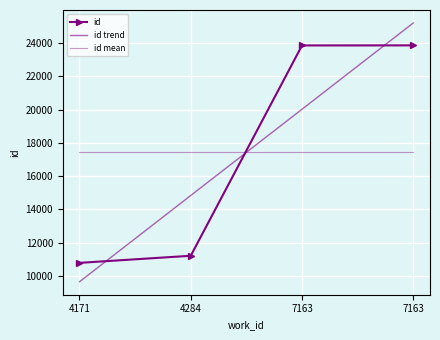

Where do id and id trend first cross each other?

4171 and 4284